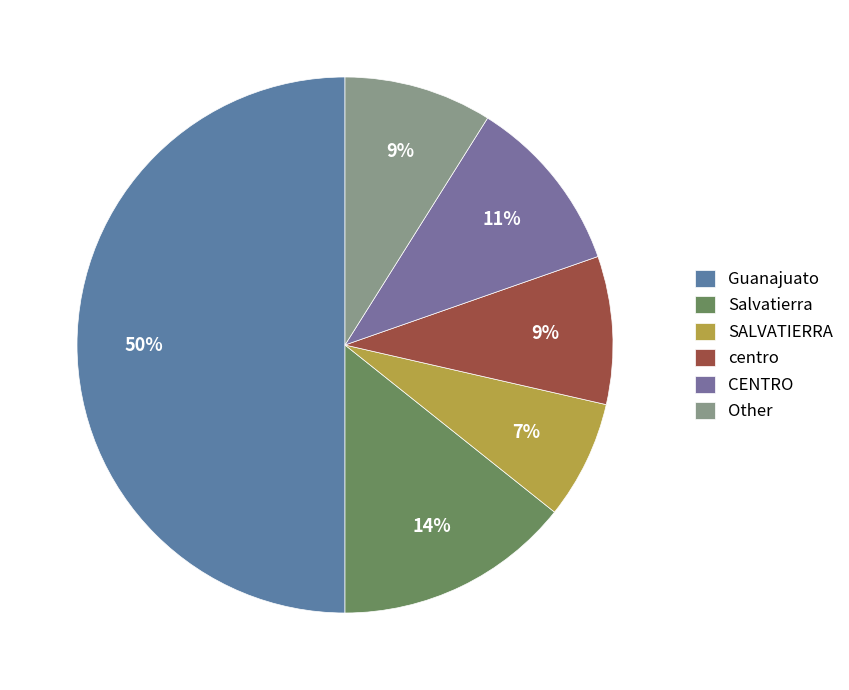

How many segments does this pie chart have?

6